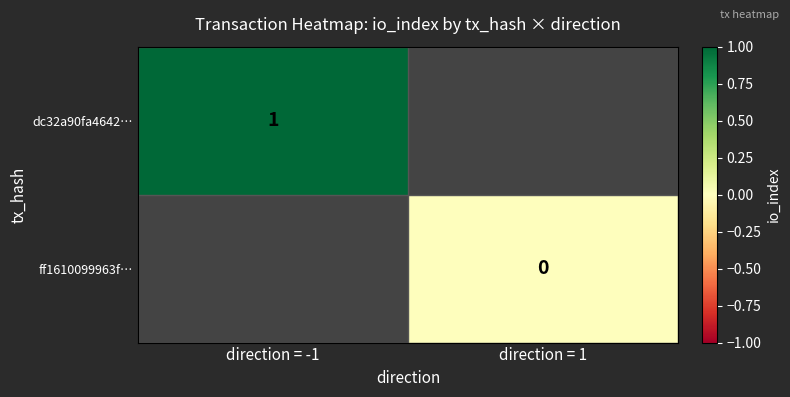

Is the value of ff1610099963f… at direction = 1 greater than the value of dc32a90fa4642… at direction = -1?

No